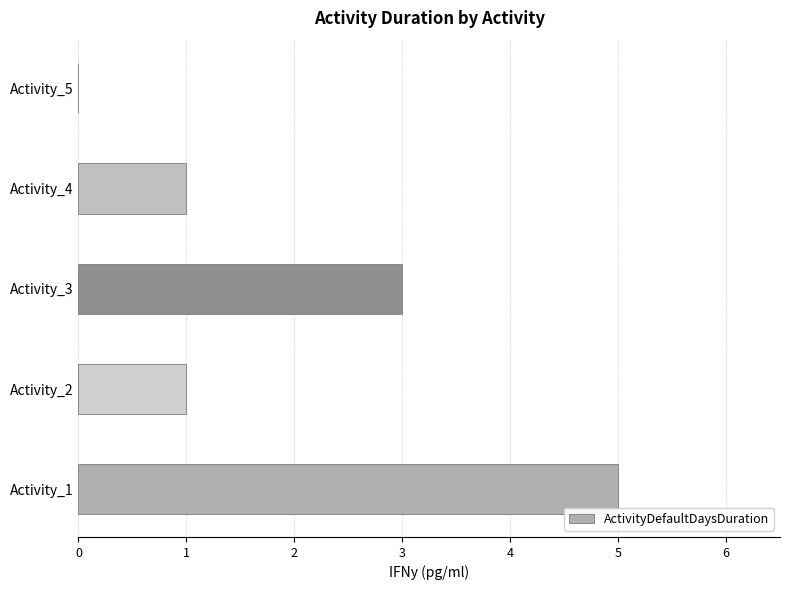

What is the greatest value displayed?

5